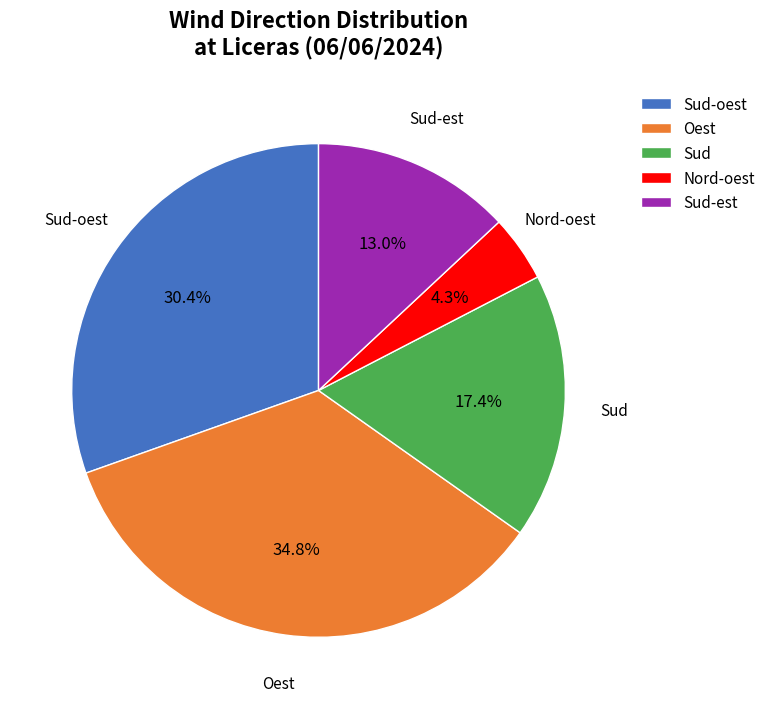

What is the ratio of the value at Sud-est to the value at Oest?

0.4